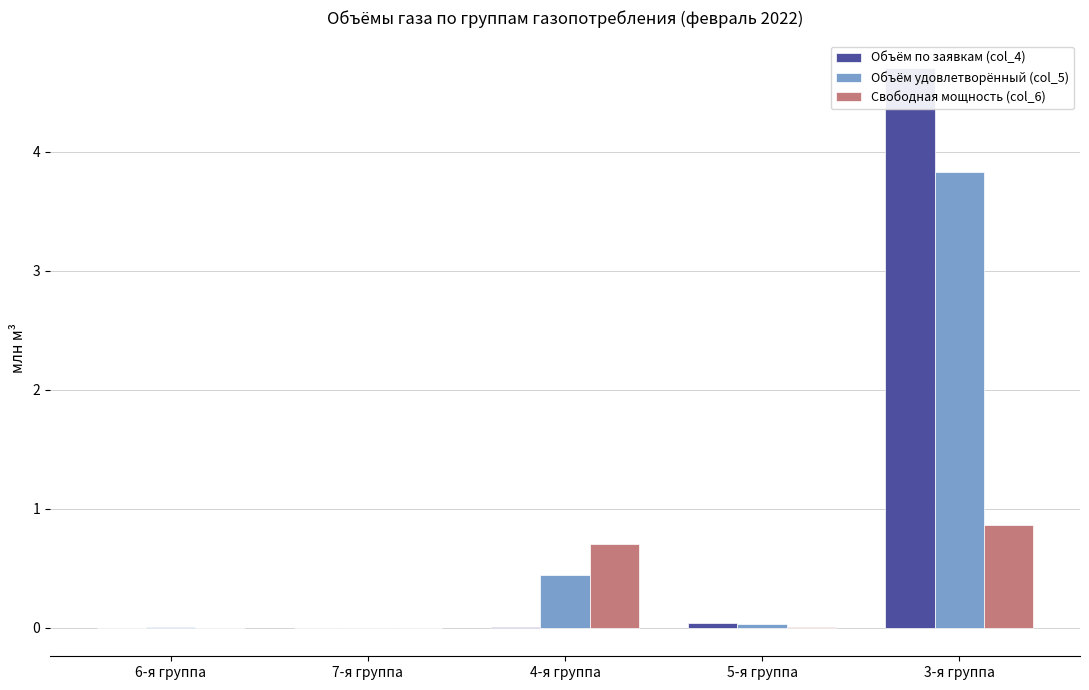

Does the chart contain stacked bars?

No